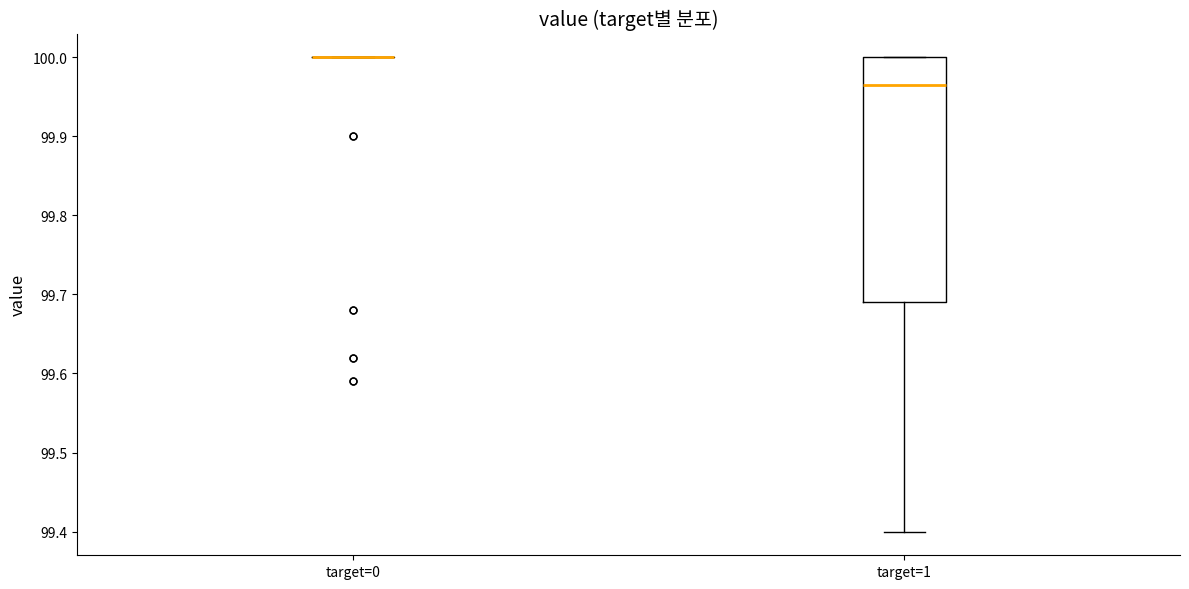

Reading left to right, read every box against the y-axis: the position of its median line, the range the box covers, and the ends of its whiskers. The values are not printed on the chart, so give them approximately, as read against the axis.

target=0: box collapsed to a line at 100.00, whiskers 100.00 to 100.00
target=1: median 99.97, box 99.69 to 100.00, whiskers 99.40 to 100.00